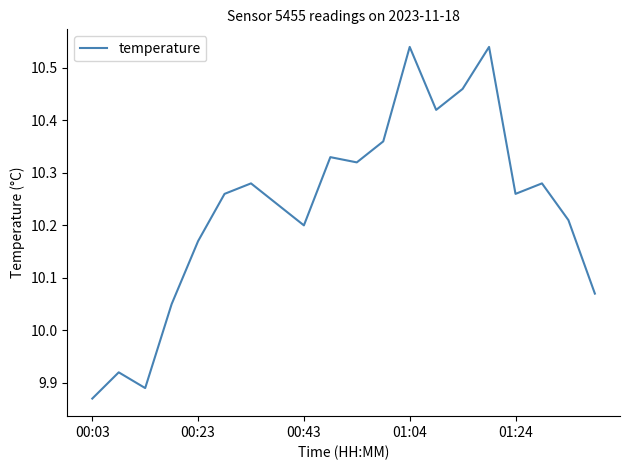

What is the difference between the maximum and minimum values?

0.7